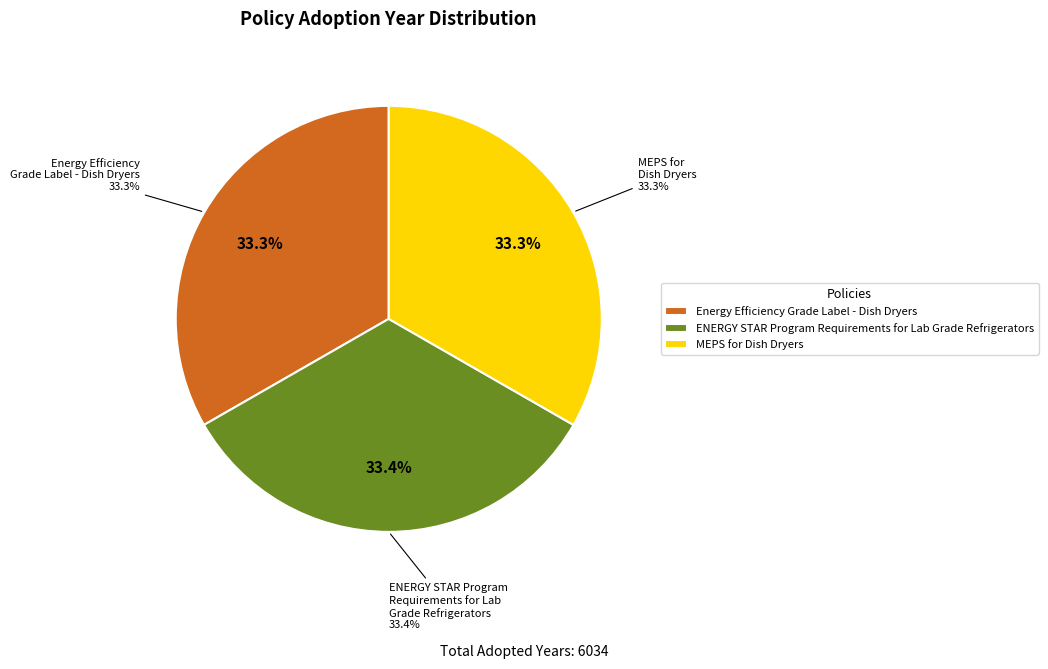

The MEPS for Dish Dryers slice represents 33% of the pie. True or false?

True